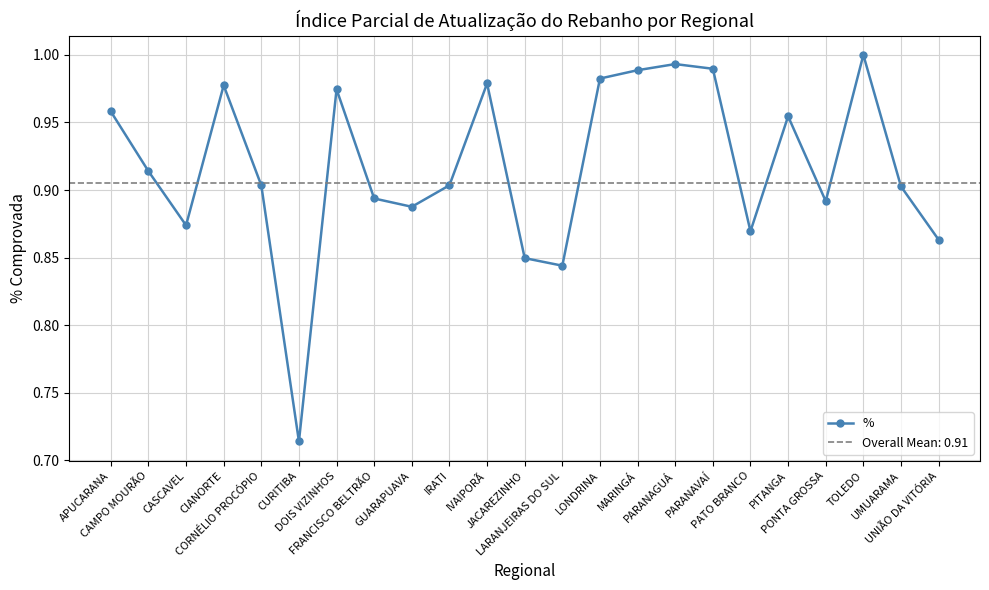

What is the maximum value shown in the chart?

1.0